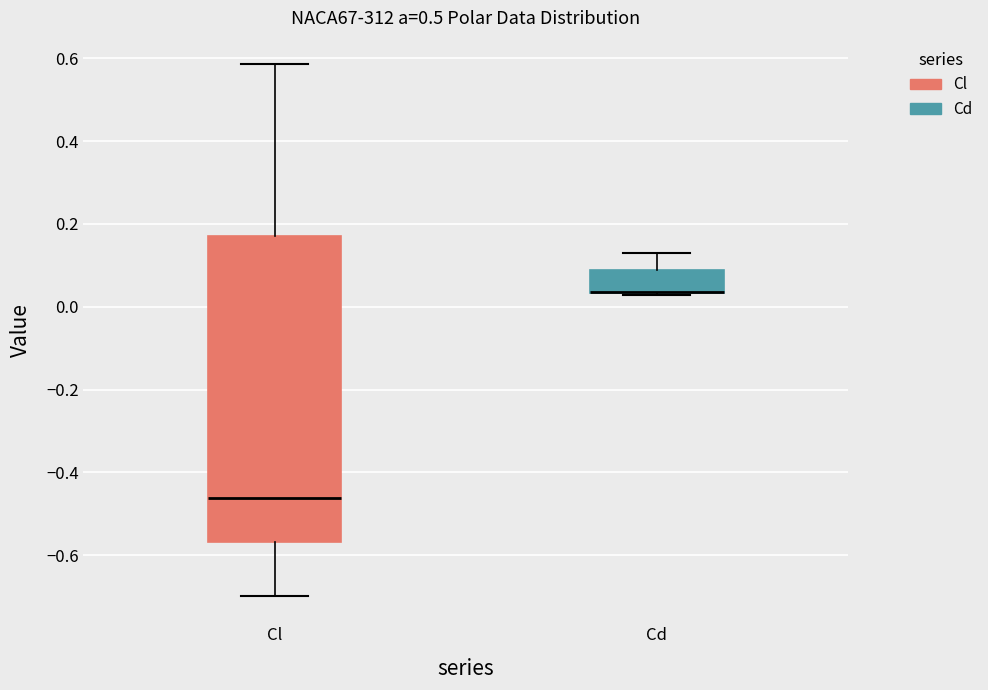

Comparing the boxes themselves (not the whiskers), which one is the tallest?

Cl